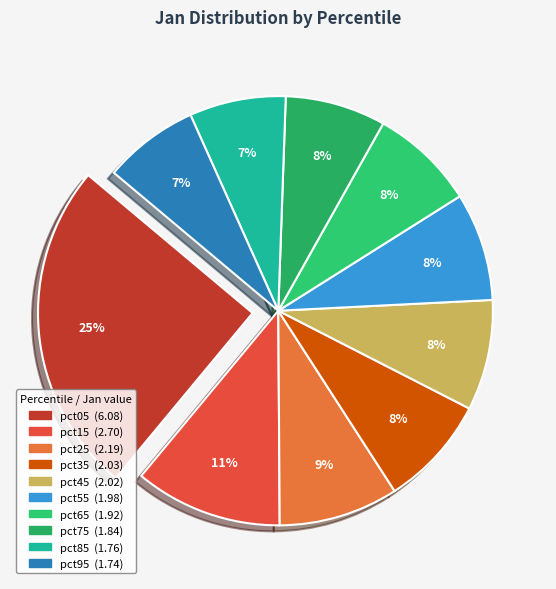

To the nearest percent, what percentage of the pie is pct95?

7%